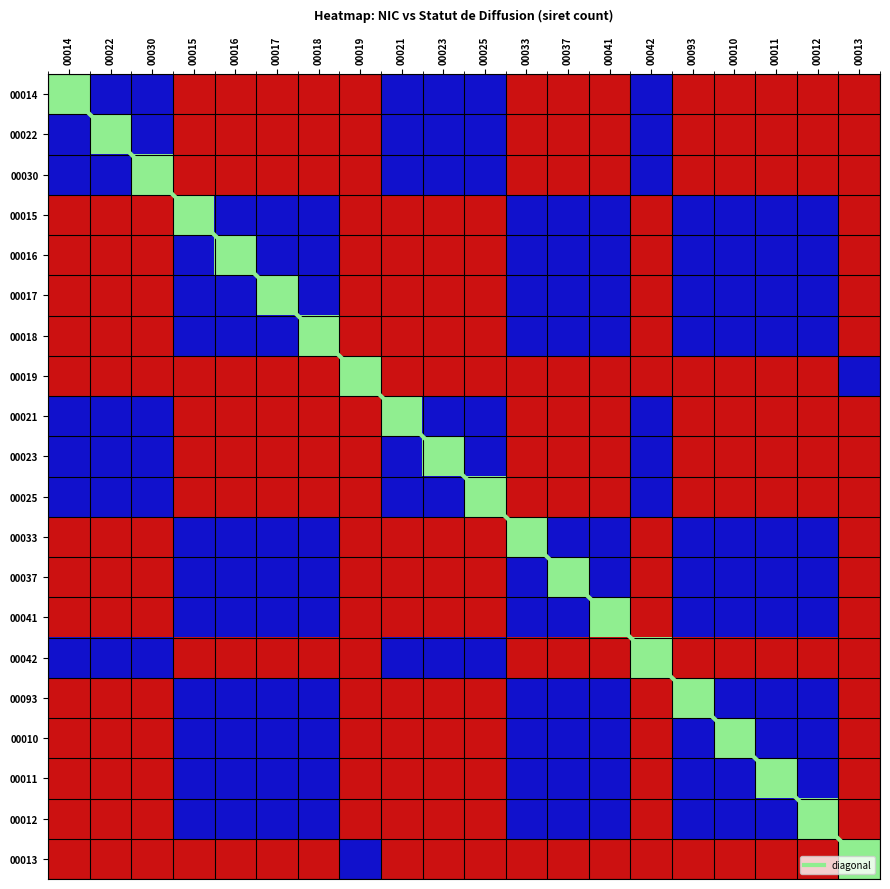

What is the sum of all diagonal values?

190